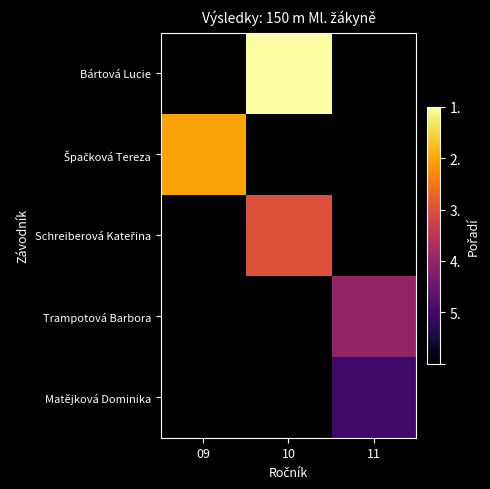

Count the number of categories in the chart.

3